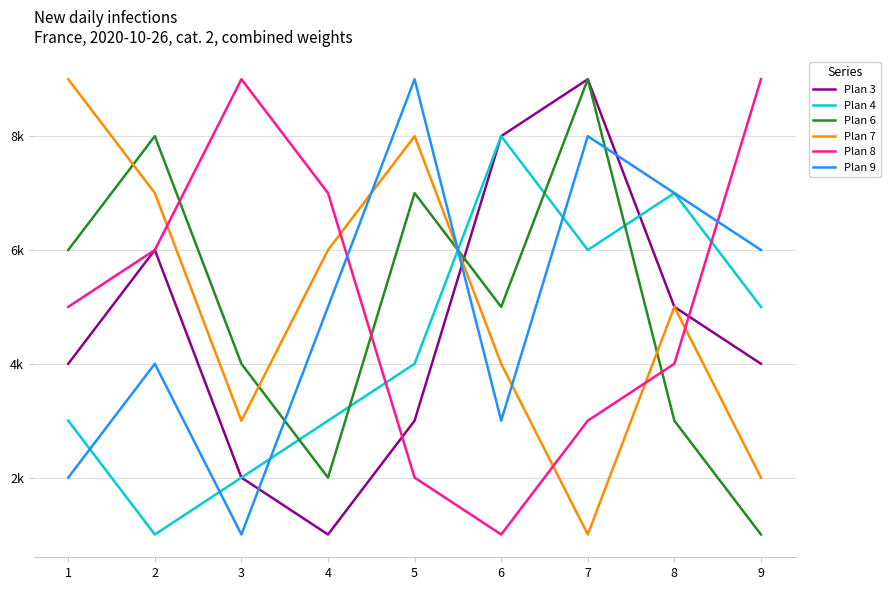

What are all the series names shown in the legend?

Plan 3, Plan 4, Plan 6, Plan 7, Plan 8, Plan 9